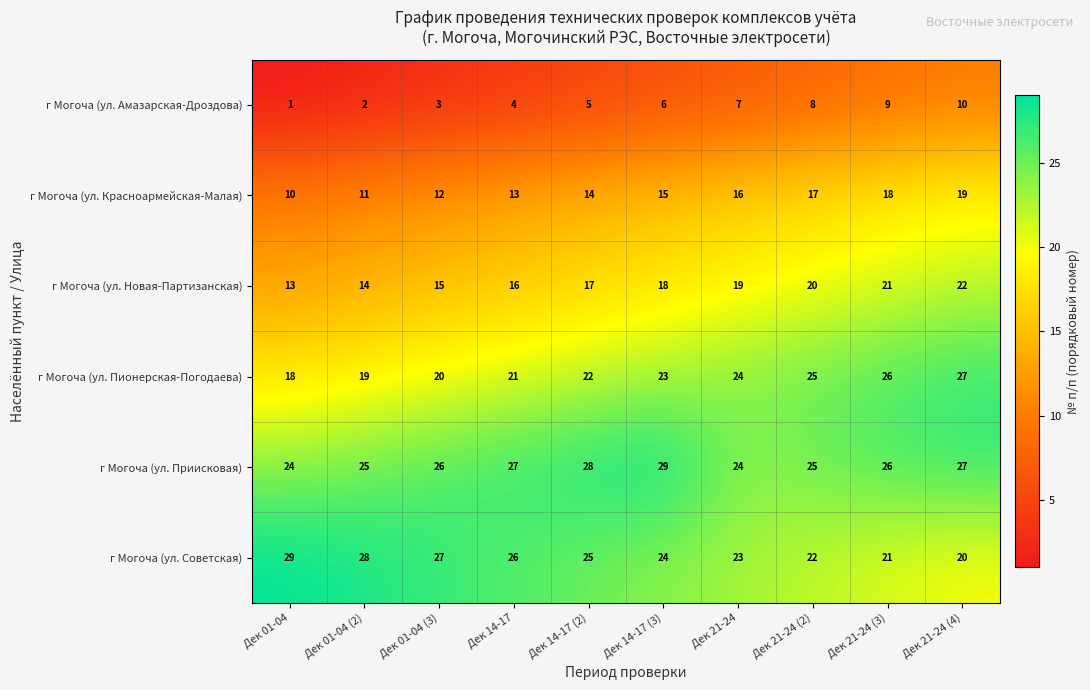

At how many categories does at least one series exceed 7?

10